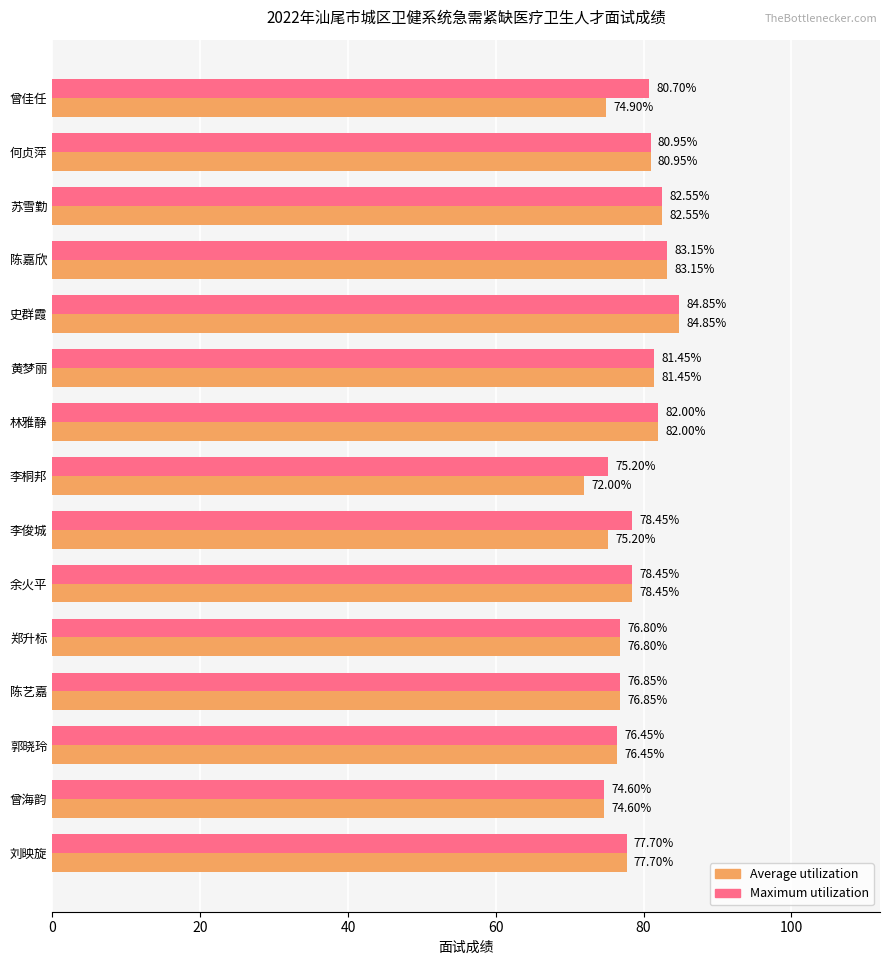

Which series has the largest range (max minus min)?

Average utilization